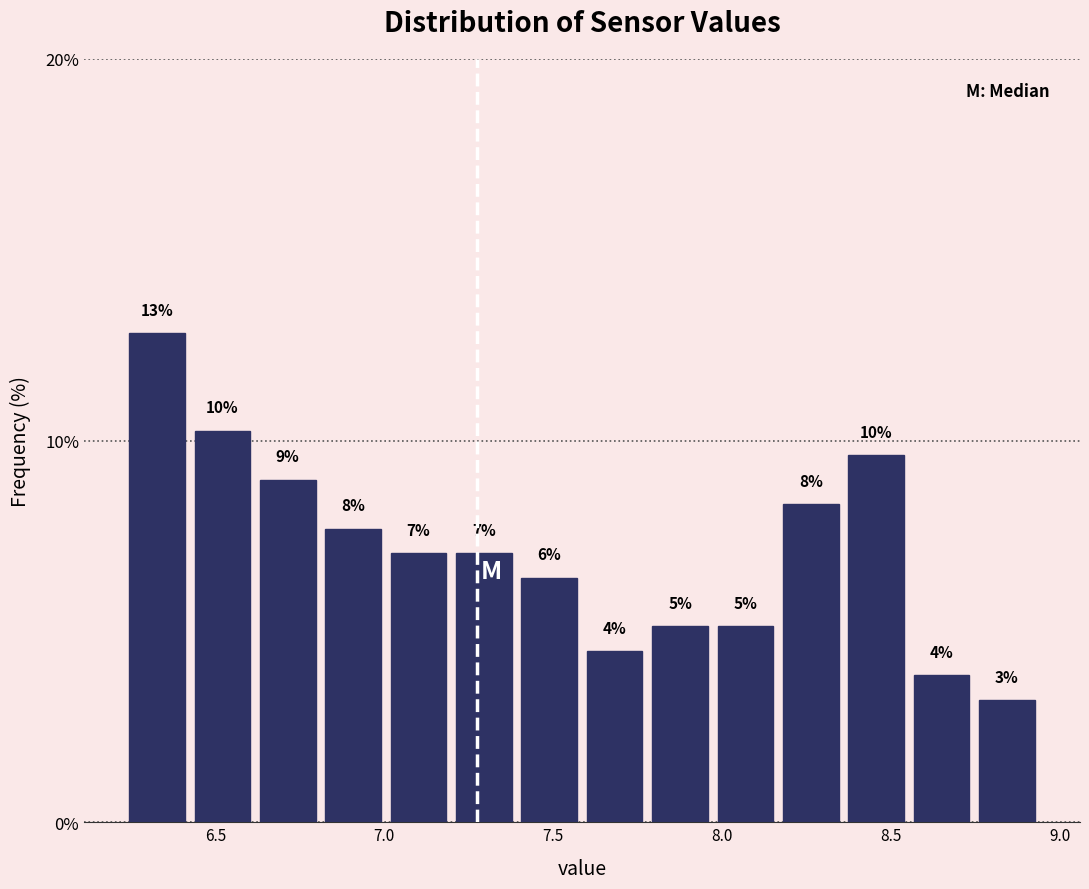

Read against the x-axis, roughly where is the centre of the tallest bar?

6.35